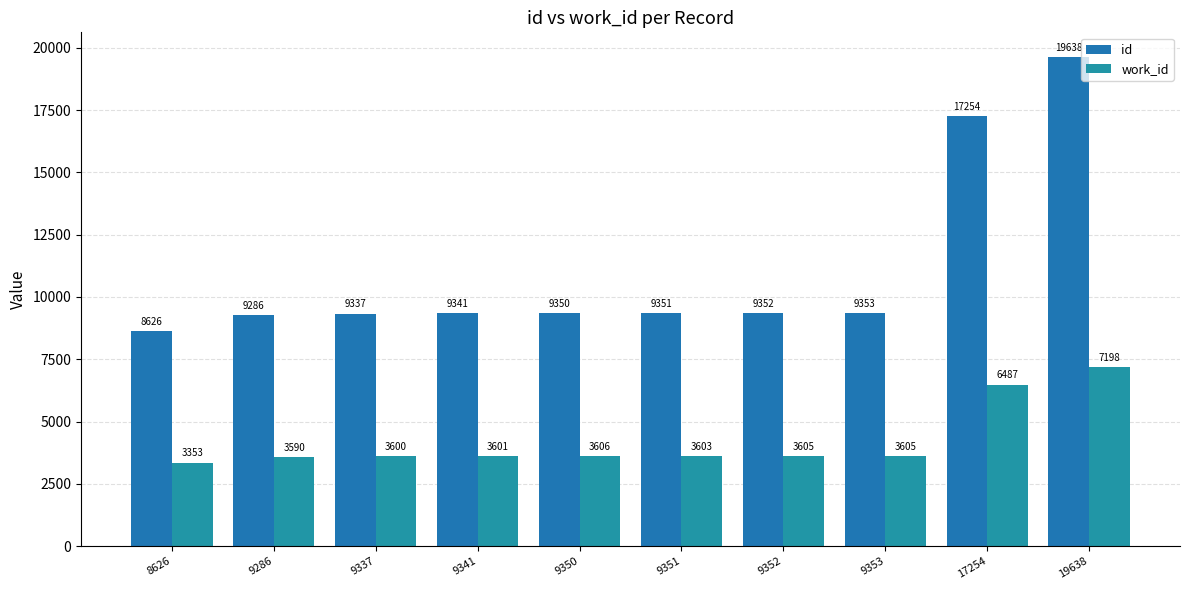

Rank the series by their average value, from highest to lowest.

id, work_id